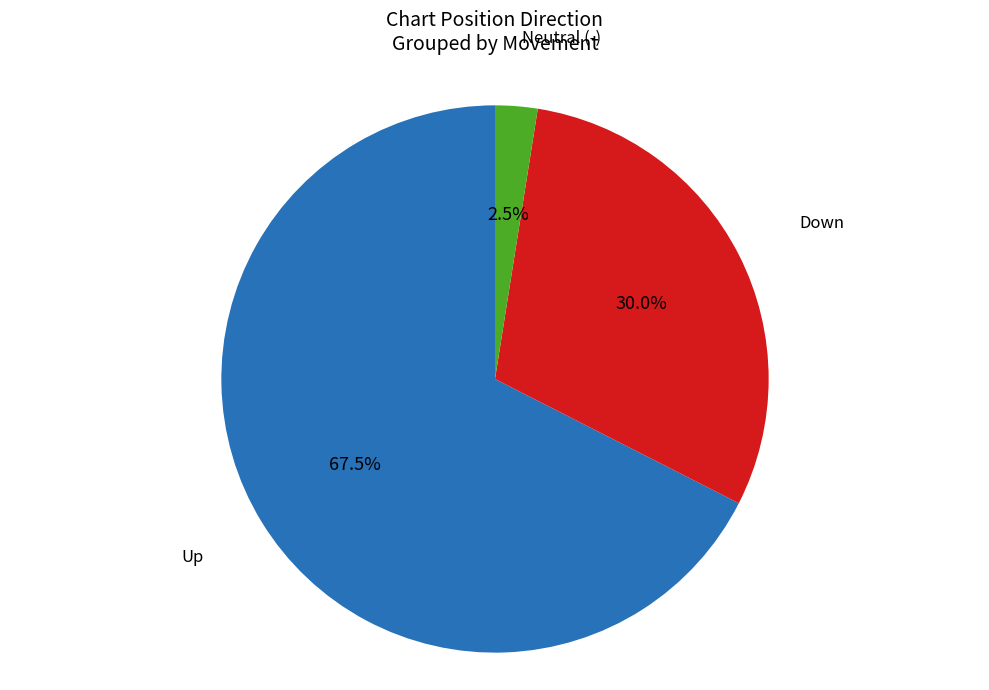

How many segments does this pie chart have?

3